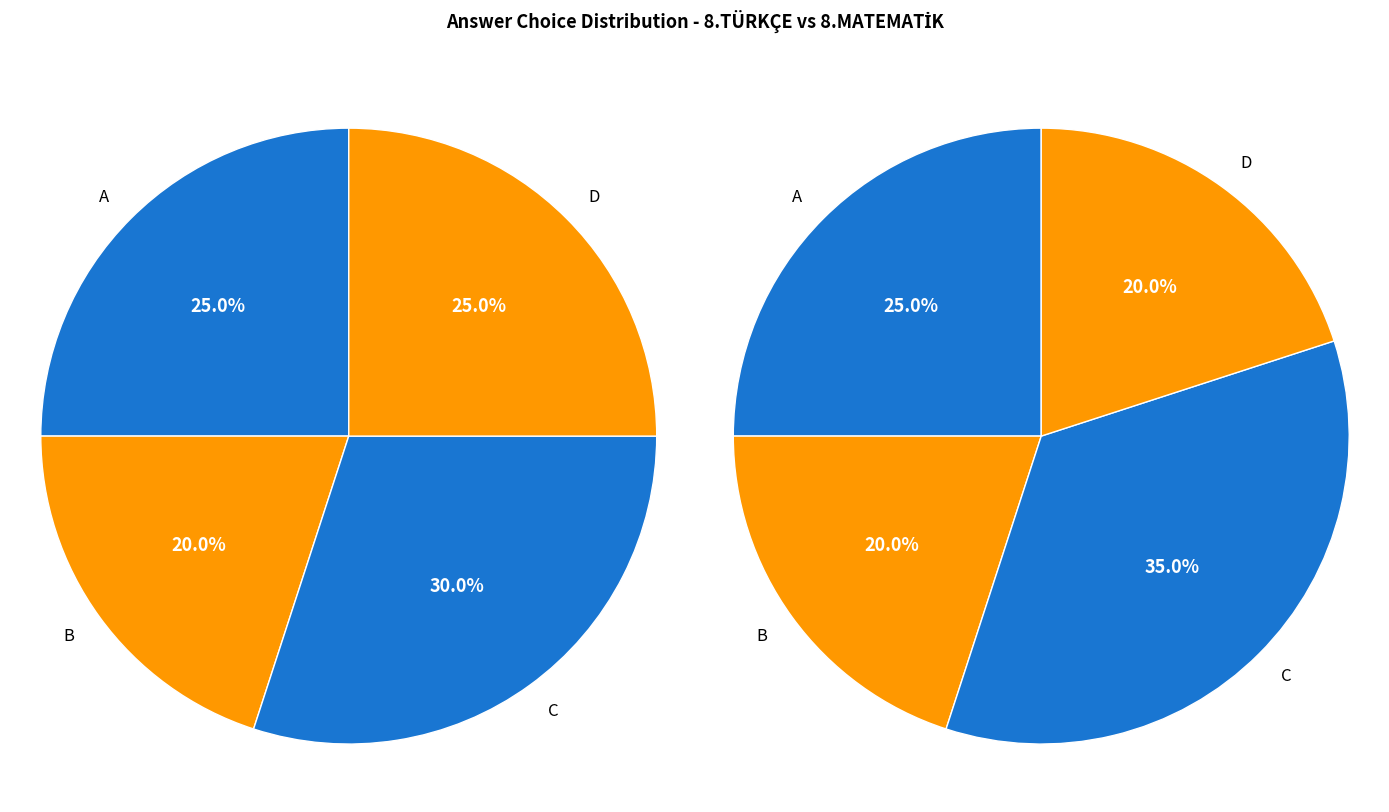

How many slices are in this pie chart?

4